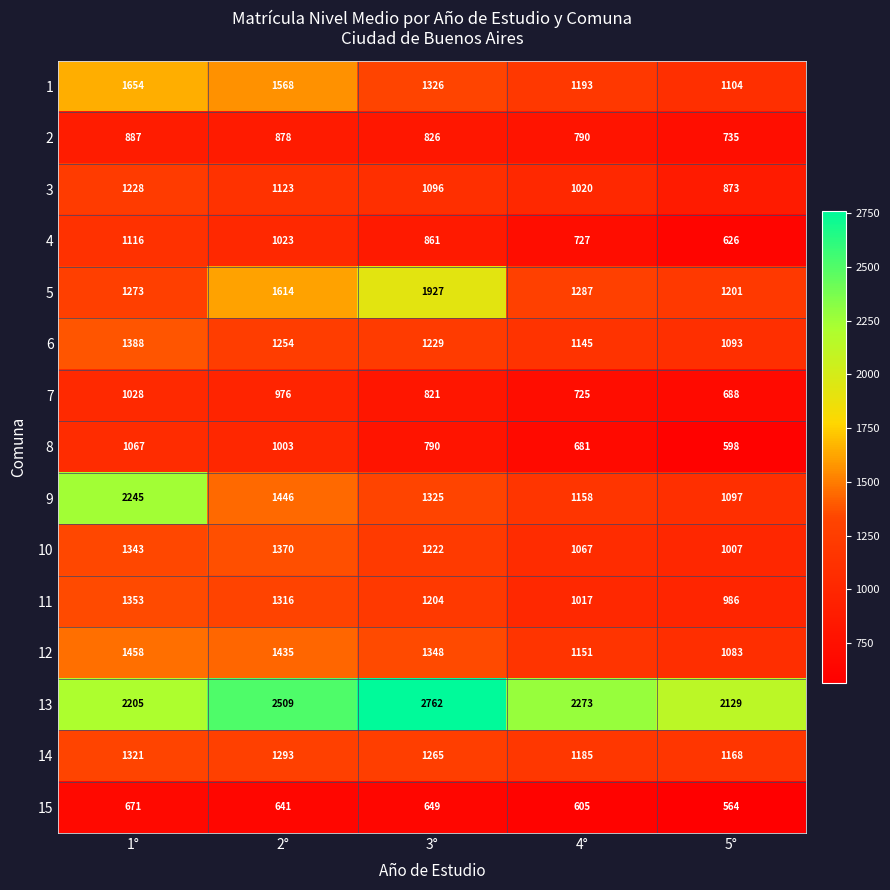

What is the greatest value displayed?

2762